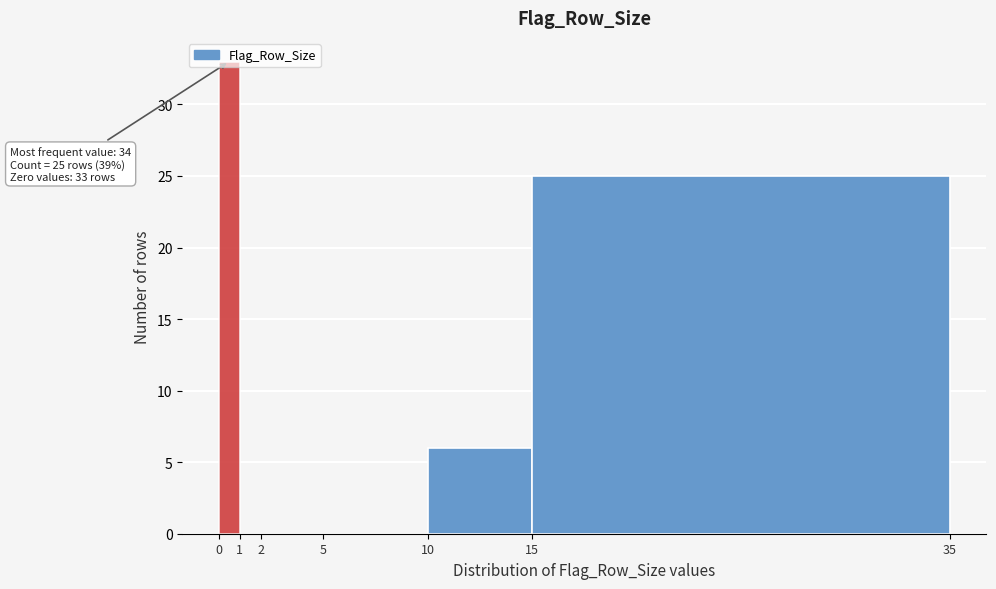

Over which range of the x-axis is the bar tallest?

0 to 1